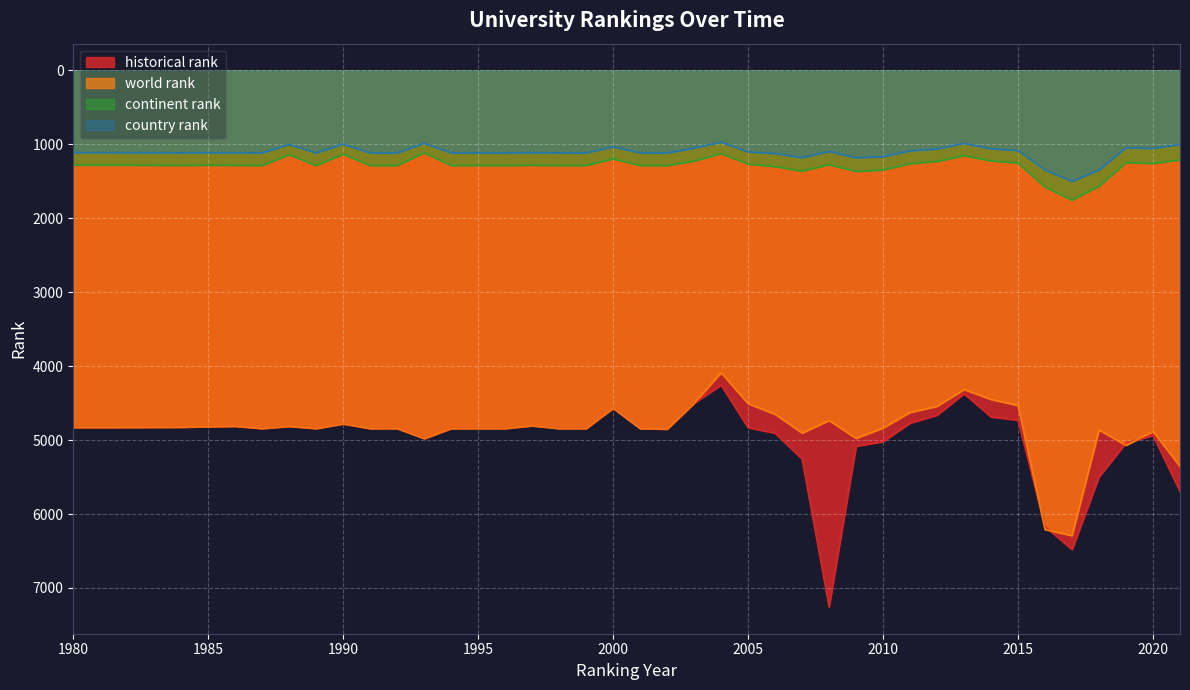

How many values in the historical rank series exceed 4843?

13